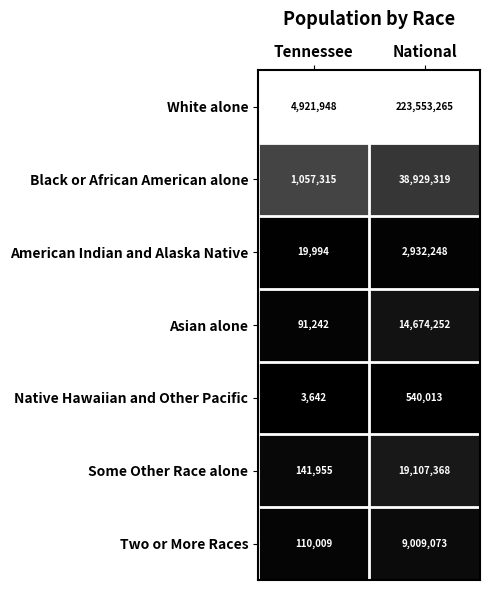

What is the sum of all Some Other Race alone values?

19249323